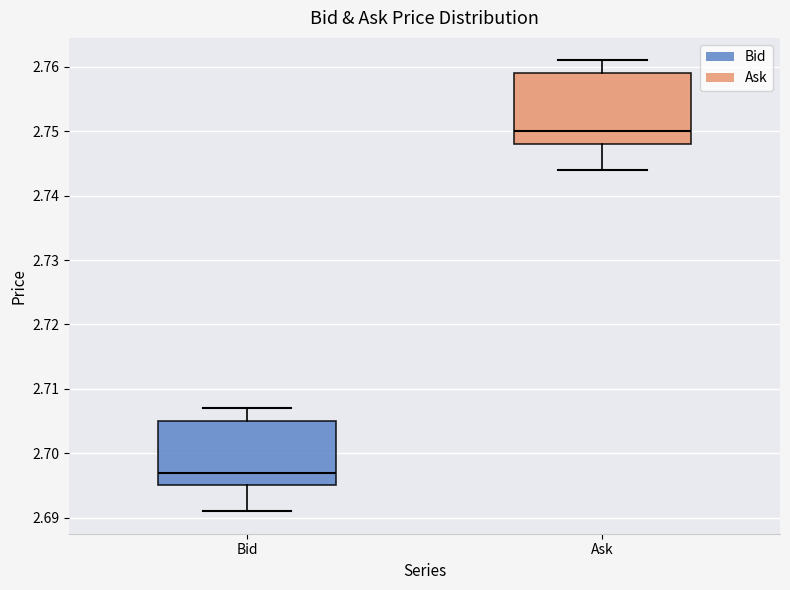

Reading left to right, read every box against the y-axis: the position of its median line, the range the box covers, and the ends of its whiskers. The values are not printed on the chart, so give them approximately, as read against the axis.

Bid: median 2.697, box 2.695 to 2.705, whiskers 2.691 to 2.707
Ask: median 2.750, box 2.748 to 2.759, whiskers 2.744 to 2.761